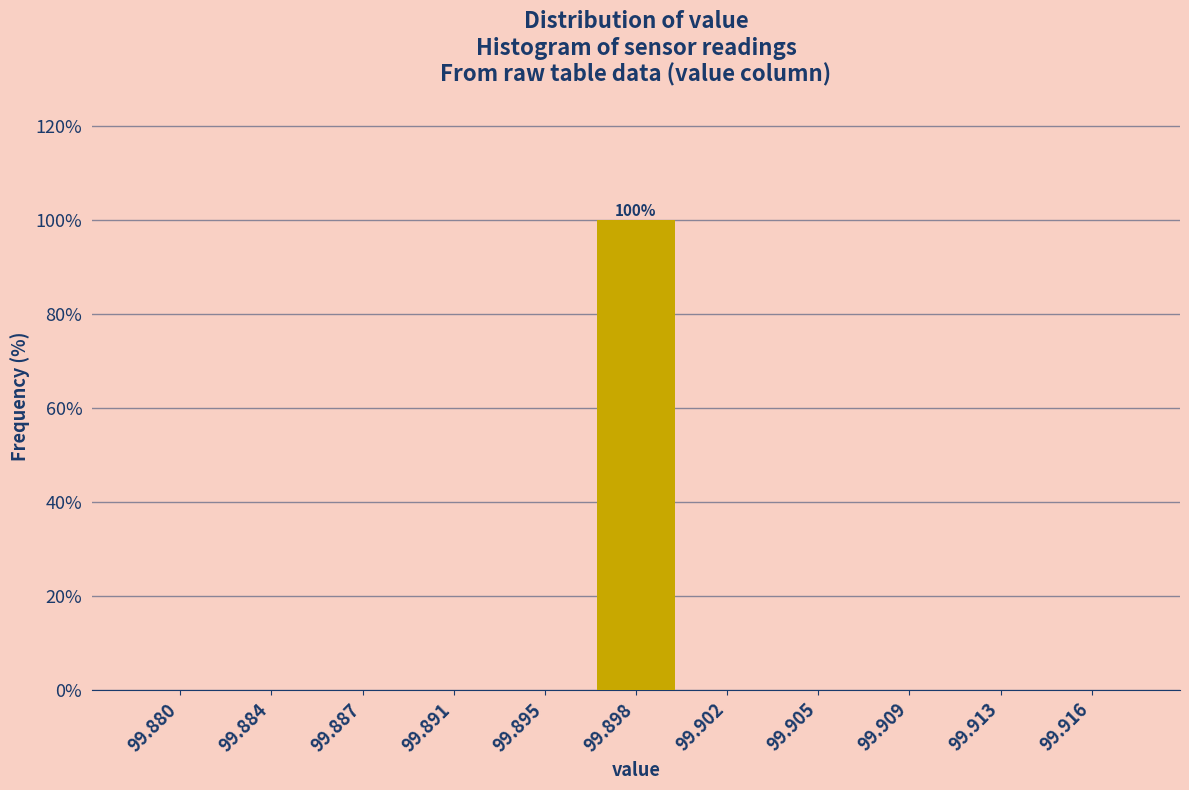

Reading left to right, transcribe all the data shown in this chart.

99.880=0	99.884=0	99.887=0	99.891=0	99.895=0	99.898=100	99.902=0	99.905=0	99.909=0	99.913=0	99.916=0